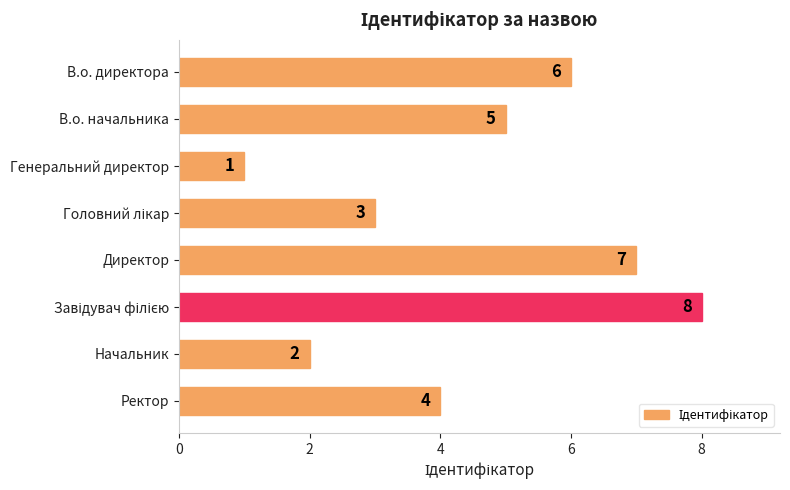

What is the approximate value at В.о. начальника?

5